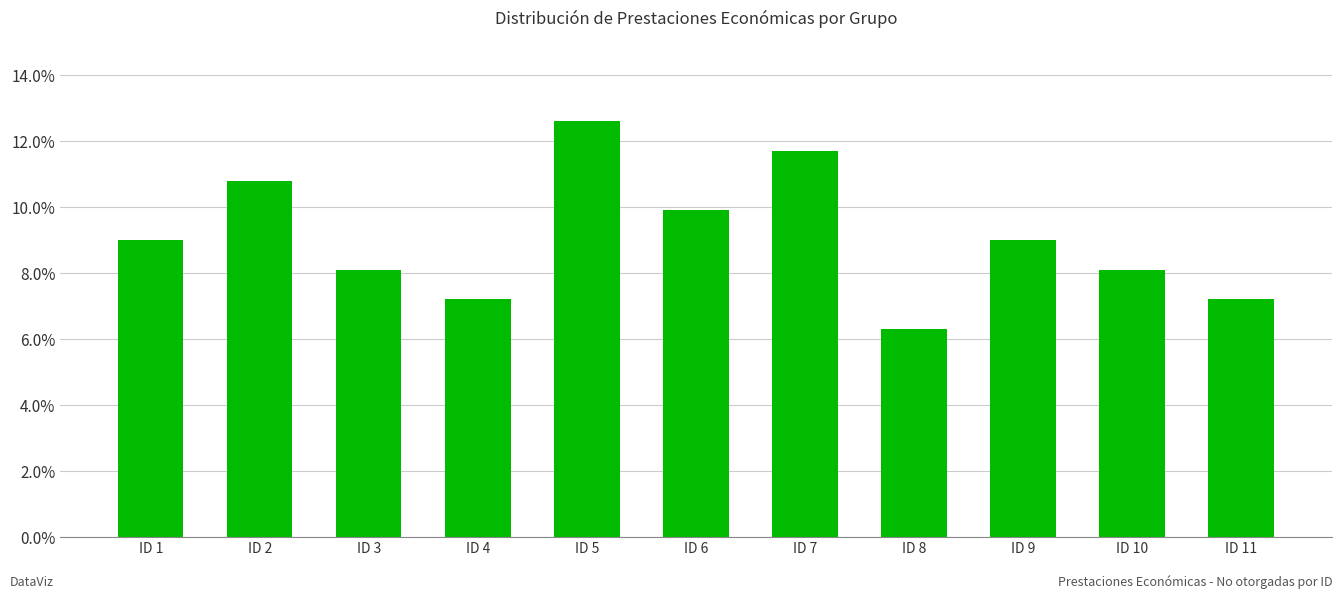

What is the approximate value at ID 10?

8.1